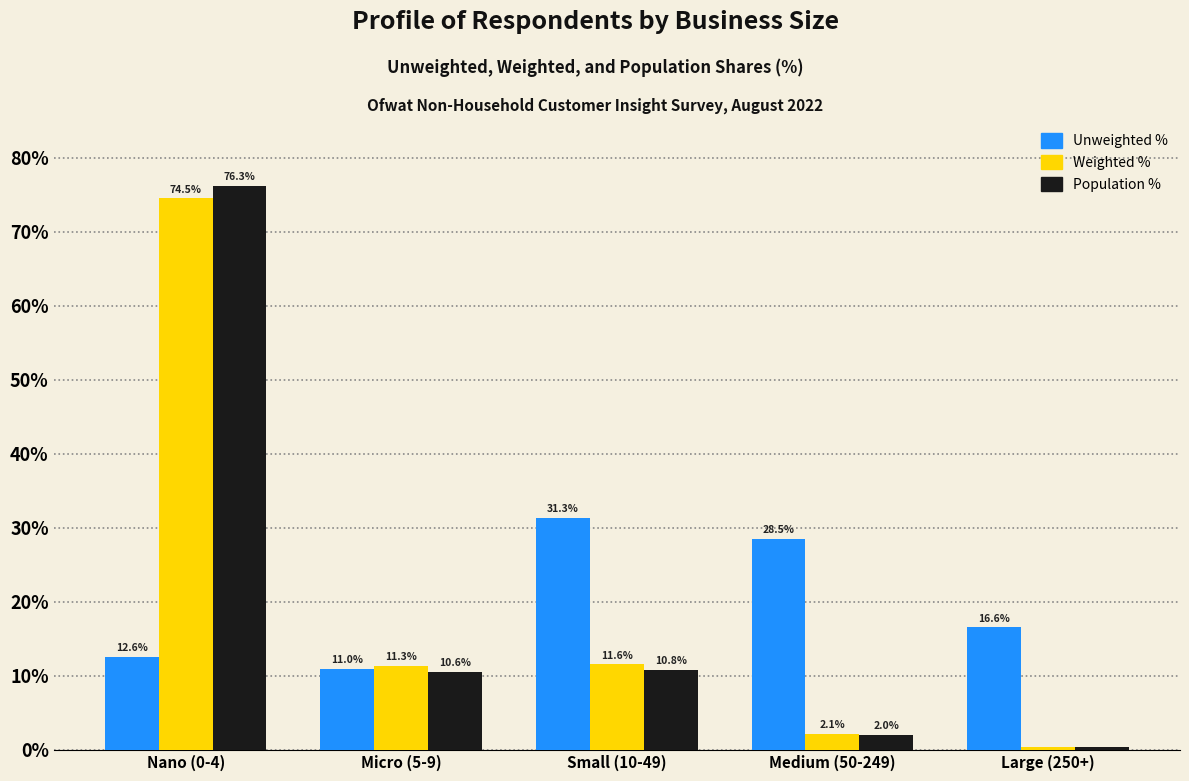

Rank the categories by Unweighted % value from lowest to highest.

Micro (5-9), Nano (0-4), Large (250+), Medium (50-249), Small (10-49)